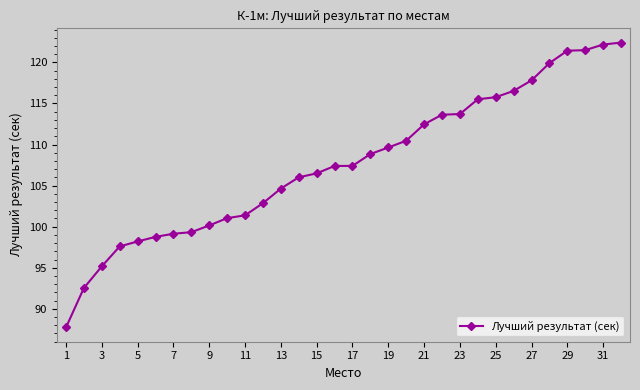

What is the value of the 29th point from the left?

121.4